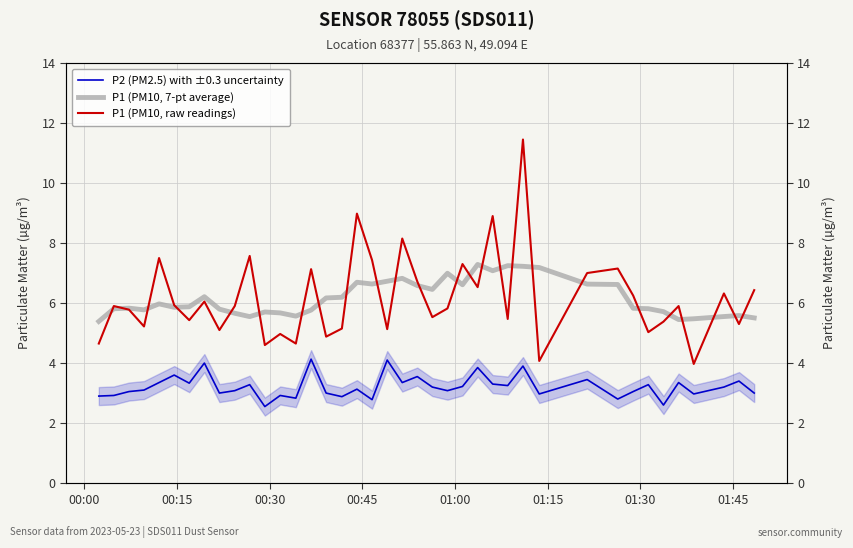

What is the difference between the second highest and minimum values in the P1 (PM10, raw readings) series?

5.0